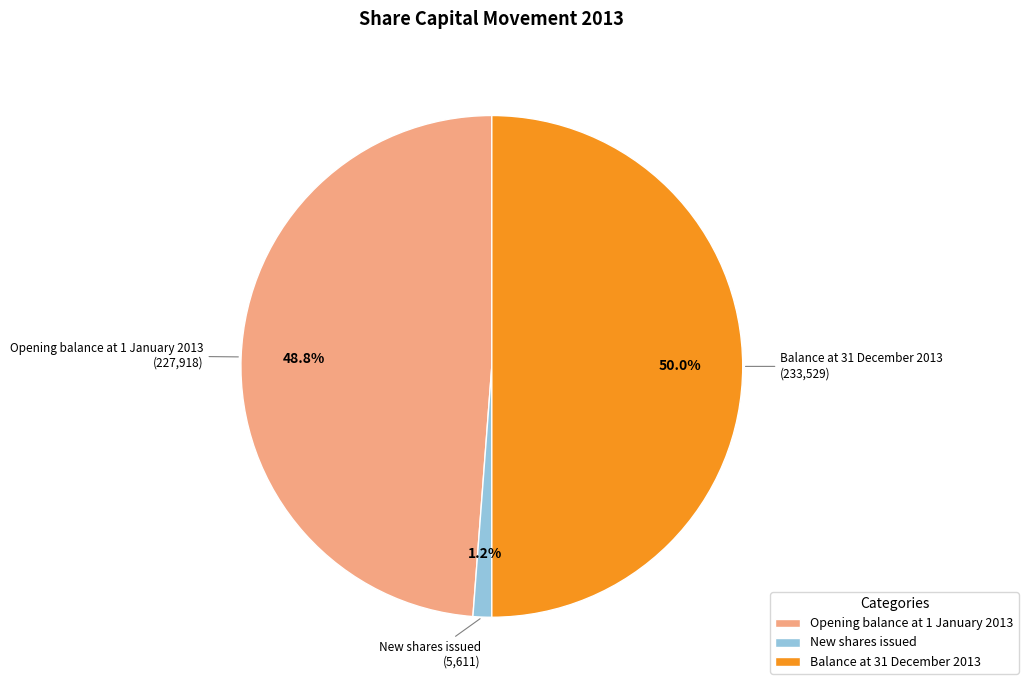

Which slice is the smallest?

New shares issued